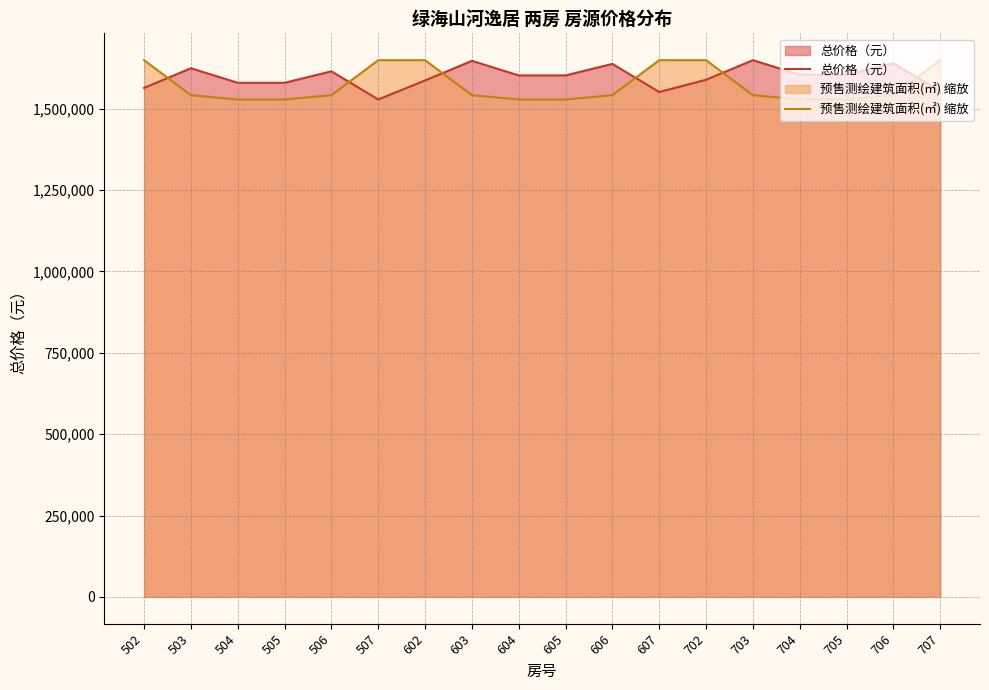

After their last crossing, which series has the higher values: 总价格（元） or 预售测绘建筑面积(㎡) 缩放?

预售测绘建筑面积(㎡) 缩放